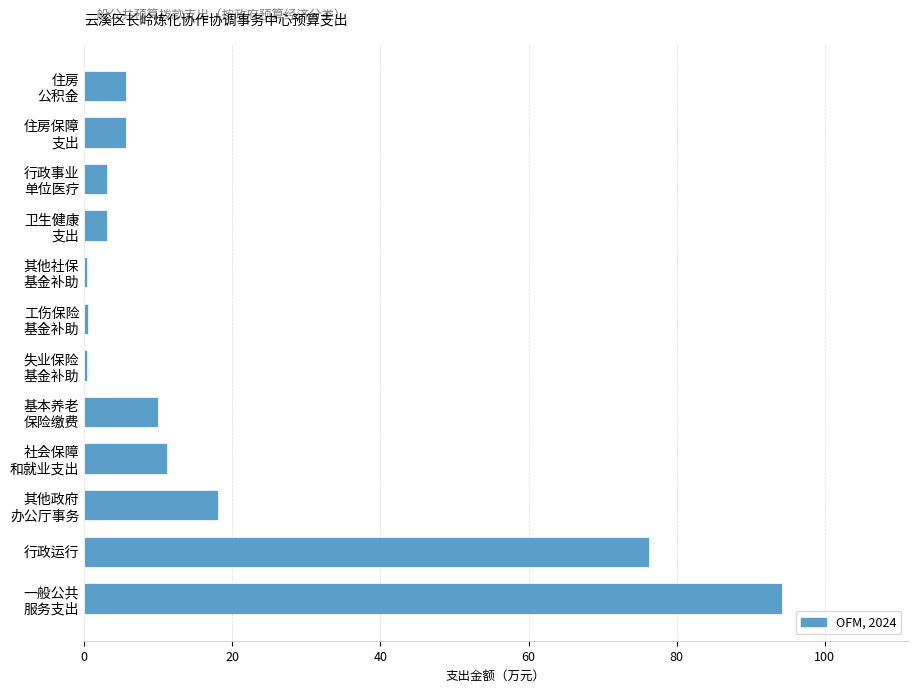

What is the greatest value displayed?

94.2